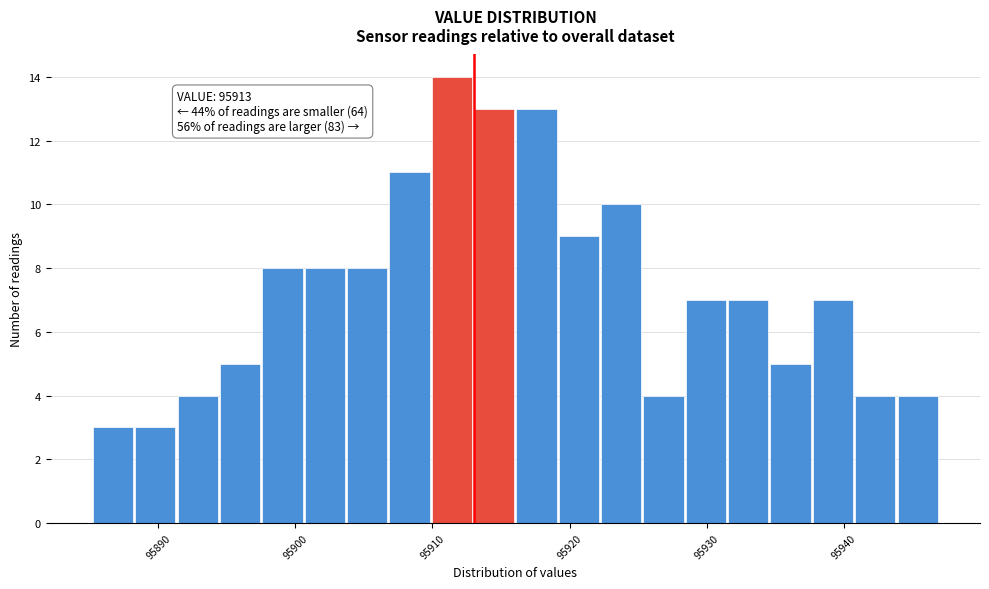

Read against the x-axis, roughly where is the centre of the tallest bar?

95911